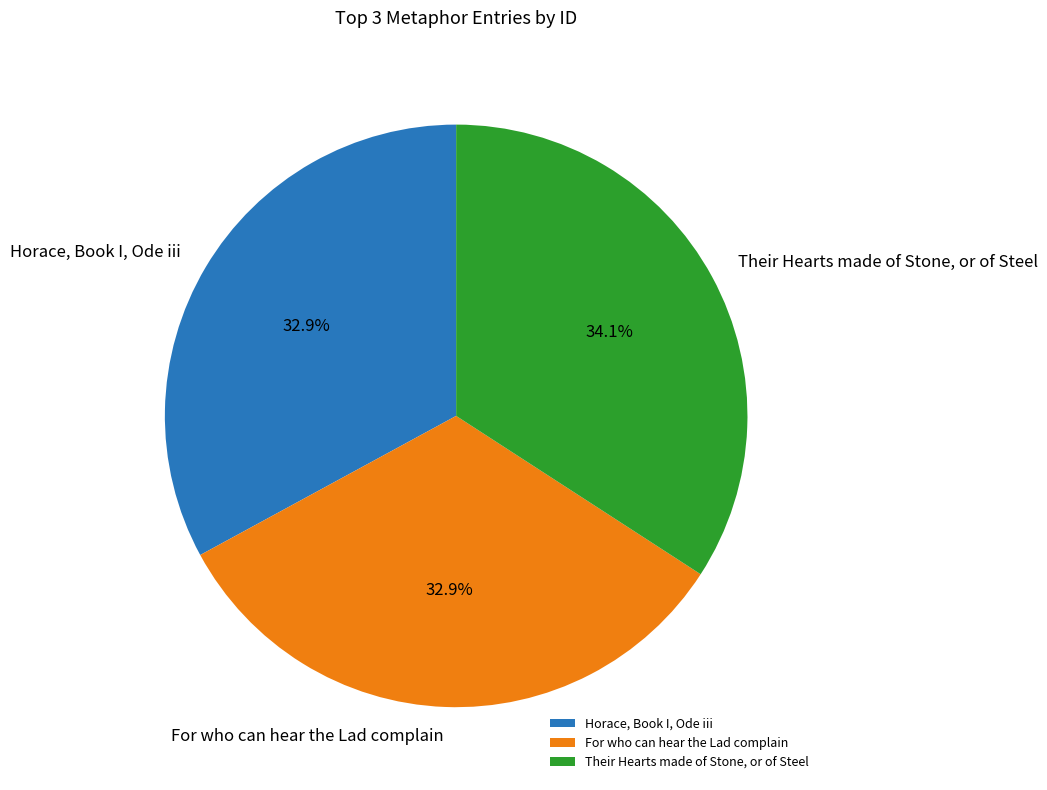

Is Their Hearts made of Stone, or of Steel the majority of the pie?

No